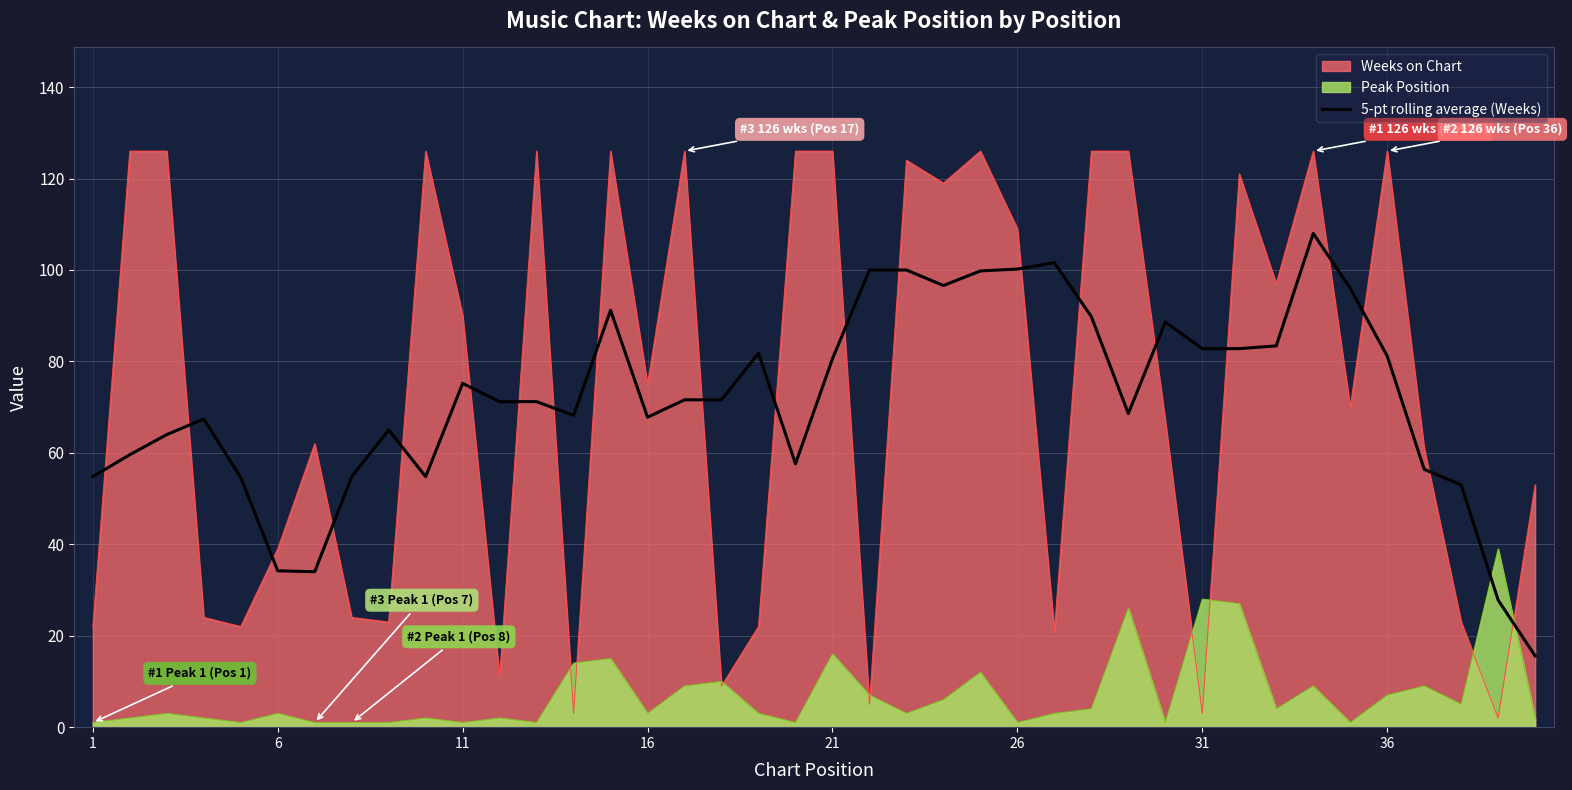

What is the smallest value displayed?

1.0